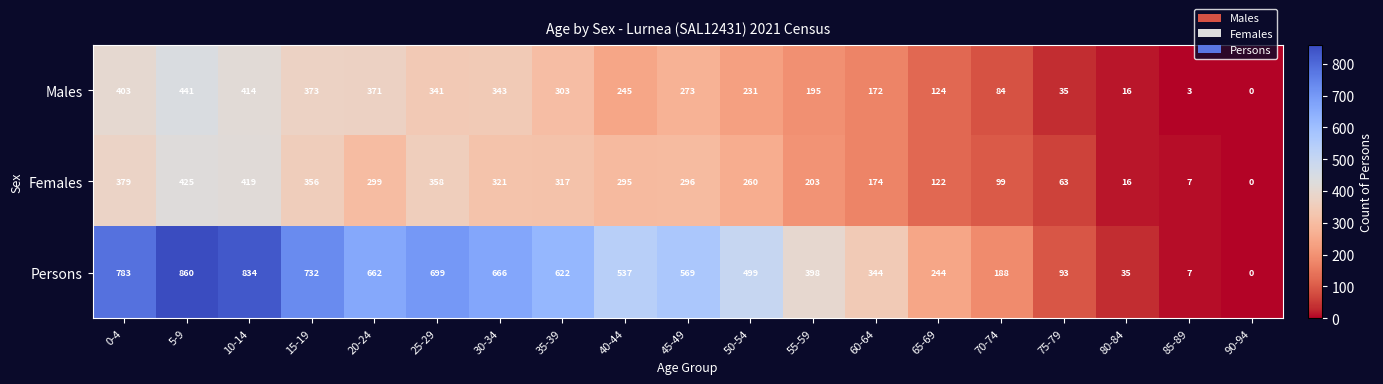

Which label corresponds to the smallest value in the chart?

90-94